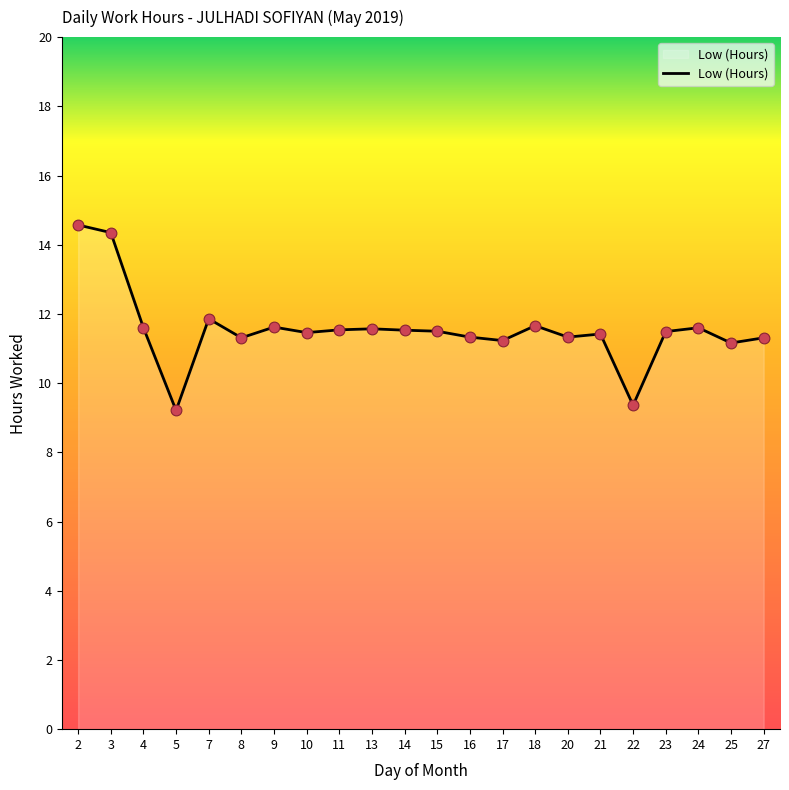

What is the change in value from 4 to 22?

-2.2